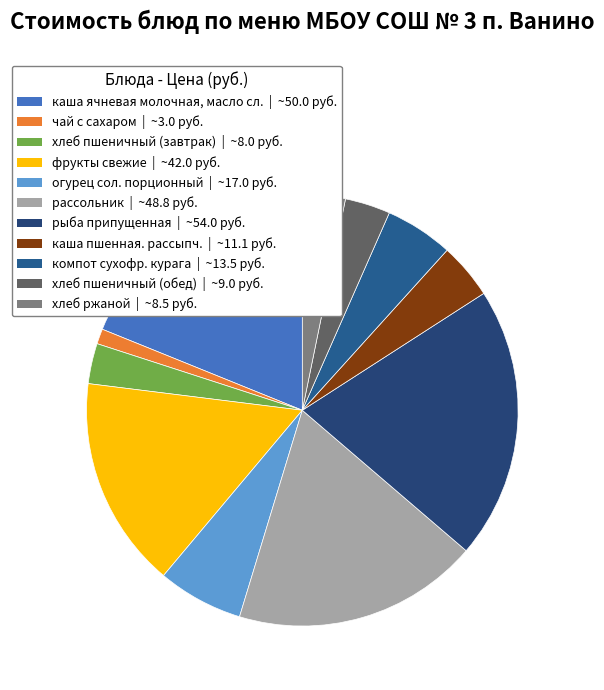

Which slice is the largest?

рыба припущенная